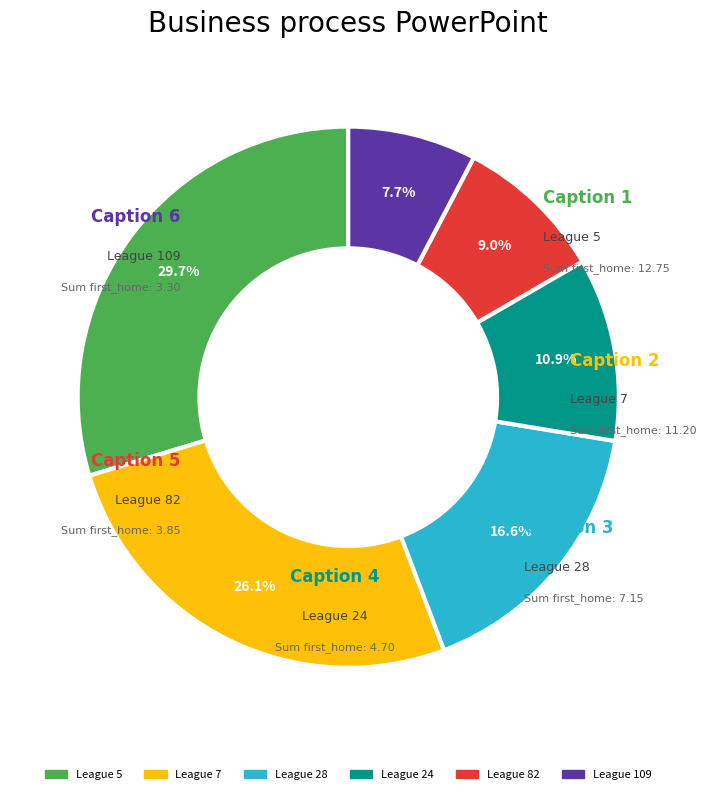

Does any single category account for the majority?

No